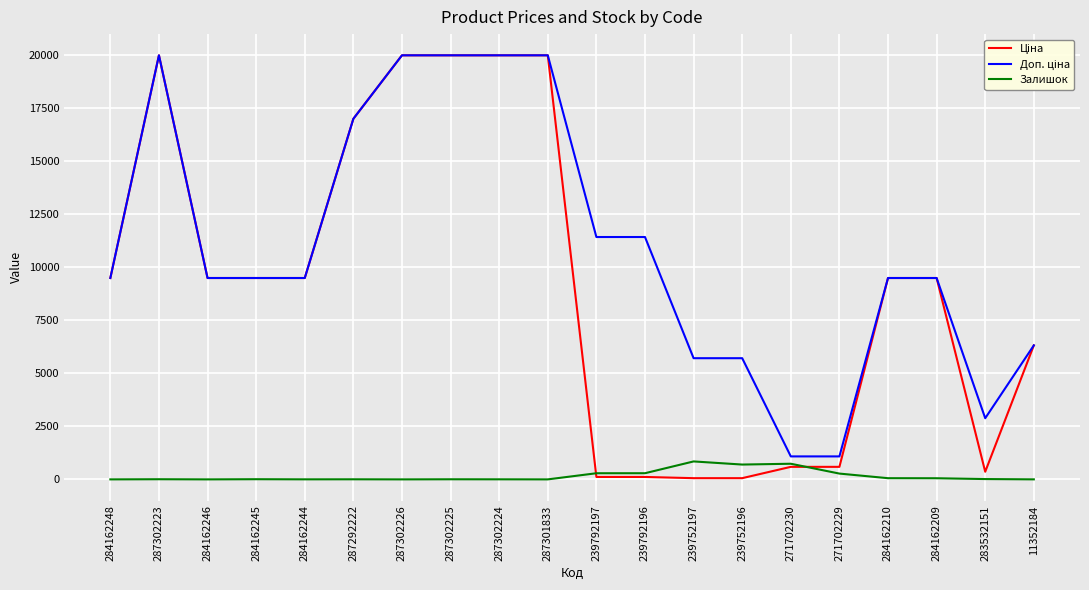

What is the highest value of the Залишок series?

845.0